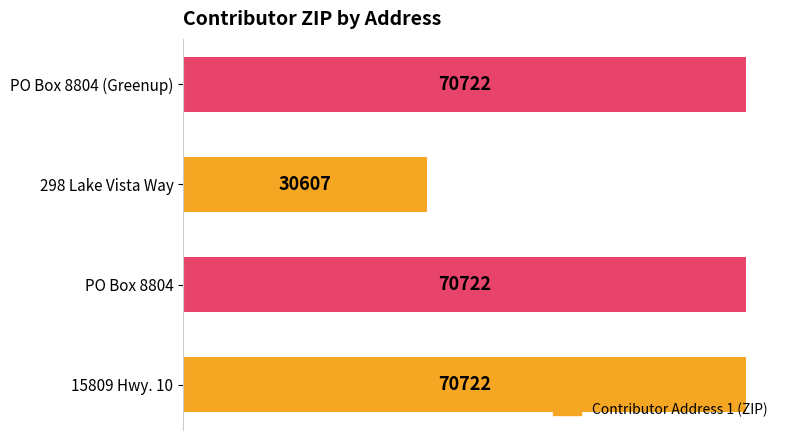

What is the smallest value displayed?

30607